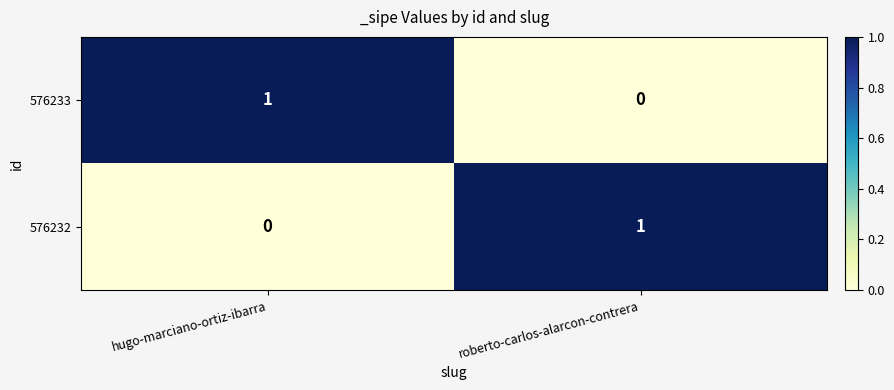

At which label is 576233 closest to 0?

roberto-carlos-alarcon-contrera